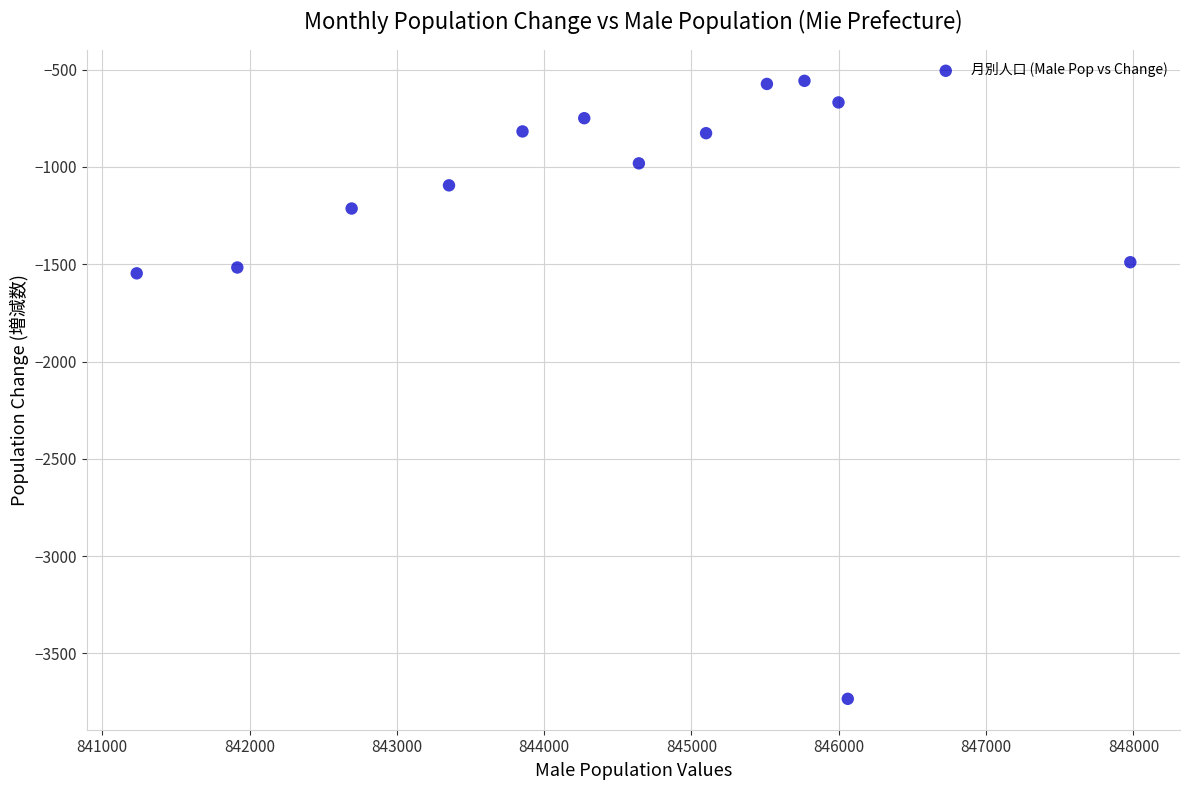

What is the range of X values (max minus min)?

6745